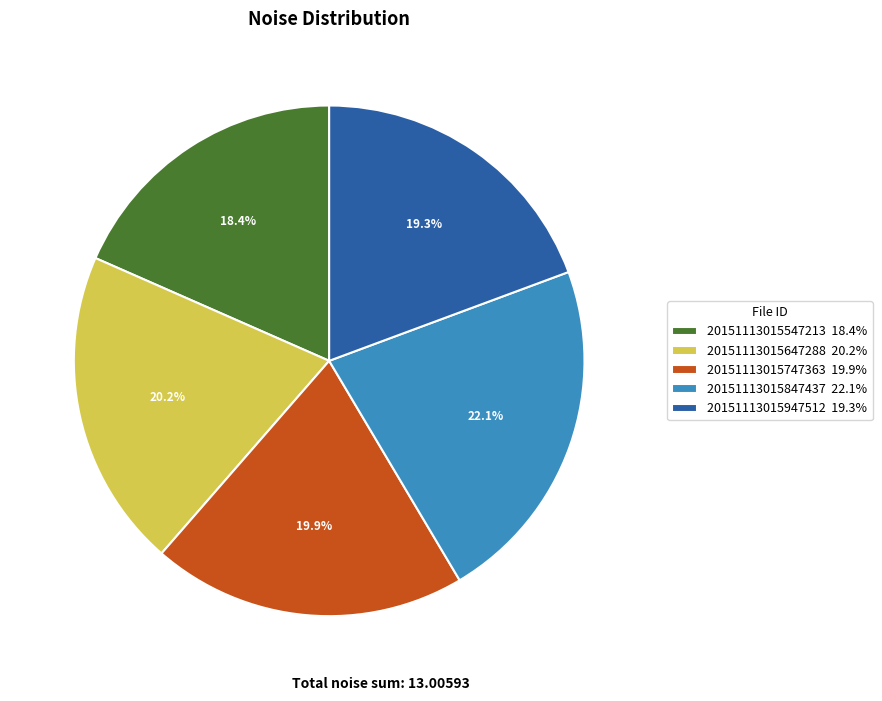

What is the largest slice in the pie chart?

20151113015847437